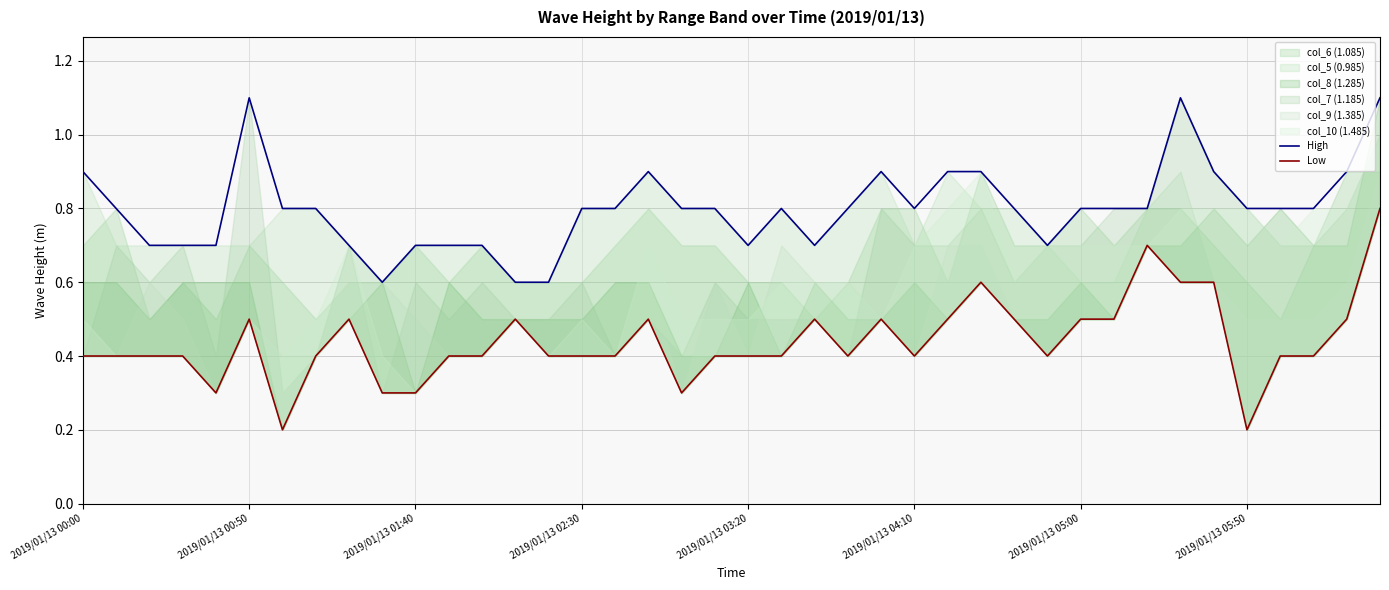

Reading left to right, list all the values displayed in this chart.

High: 0.9	0.8	0.7	0.7	0.7	1.1	0.8	0.8	0.7	0.6	0.7	0.7	0.7	0.6	0.6	0.8	0.8	0.9	0.8	0.8	0.7	0.8	0.7	0.8	0.9	0.8	0.9	0.9	0.8	0.7	0.8	0.8	0.8	1.1	0.9	0.8	0.8	0.8	0.9	1.1
Low: 0.4	0.4	0.4	0.4	0.3	0.5	0.2	0.4	0.5	0.3	0.3	0.4	0.4	0.5	0.4	0.4	0.4	0.5	0.3	0.4	0.4	0.4	0.5	0.4	0.5	0.4	0.5	0.6	0.5	0.4	0.5	0.5	0.7	0.6	0.6	0.2	0.4	0.4	0.5	0.8